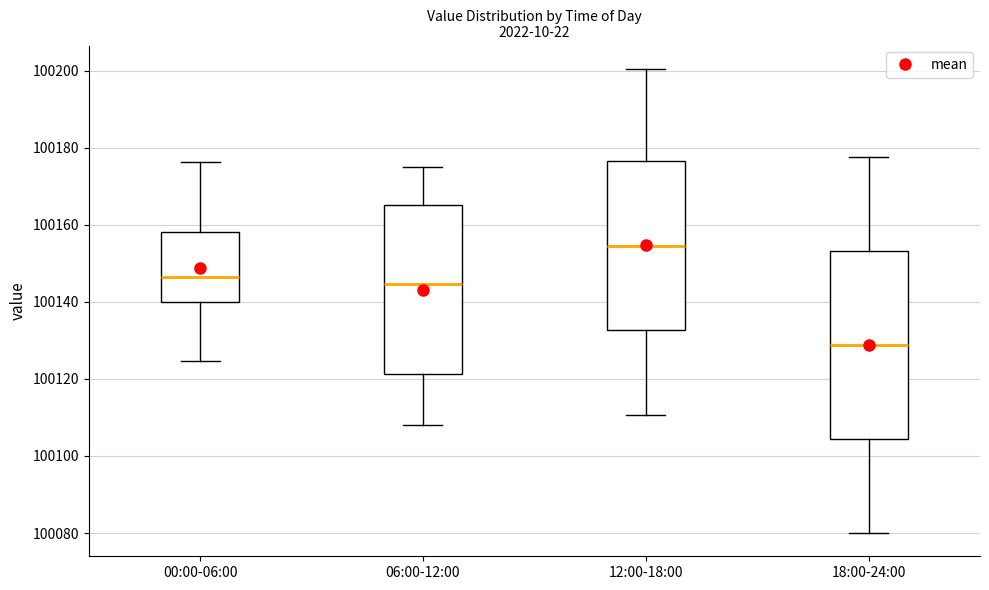

Where does the lower whisker of the box for 06:00-12:00 end on the y-axis? The values are not printed on the chart, so give them approximately, as read against the axis.

100108